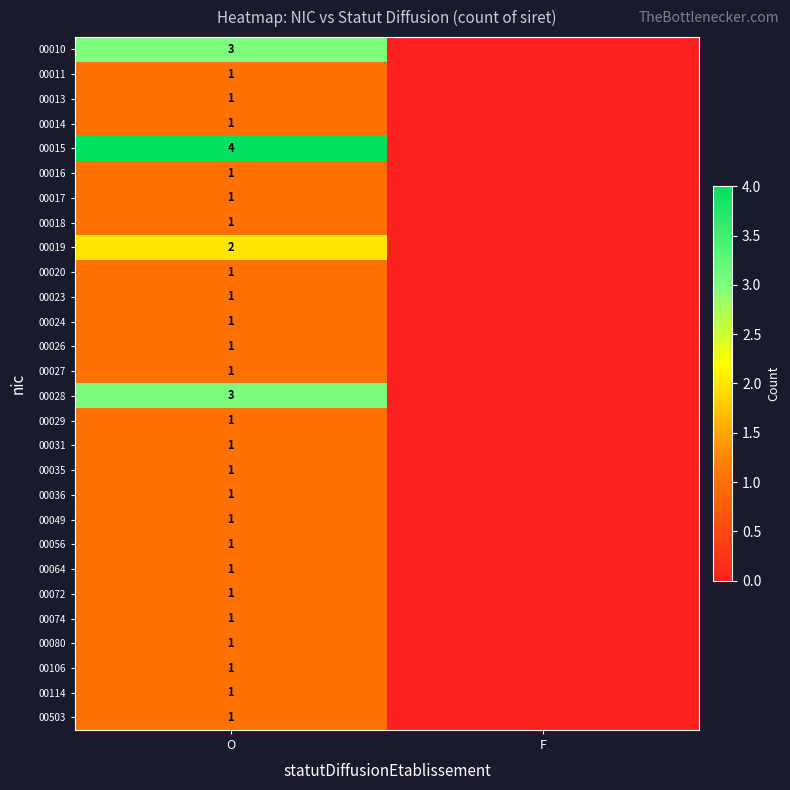

Between F and O, which is larger?

O